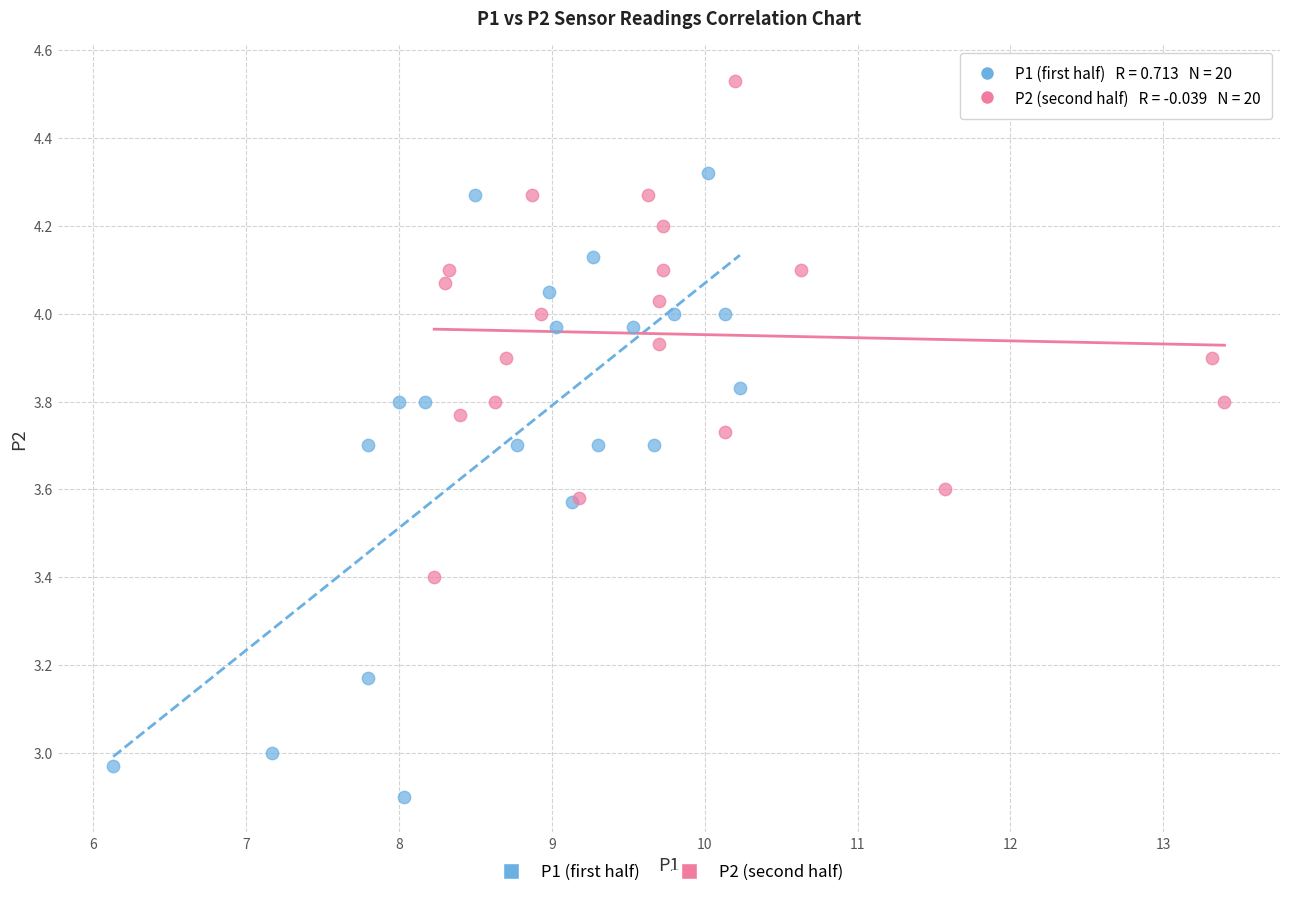

Which series has the largest Y range (max minus min)?

P1 (first half)